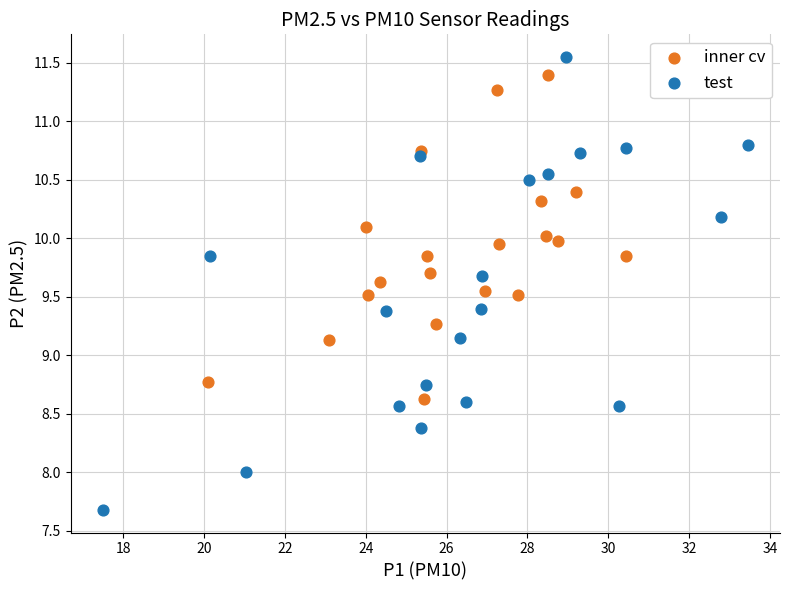

Which series has the largest Y range (max minus min)?

test